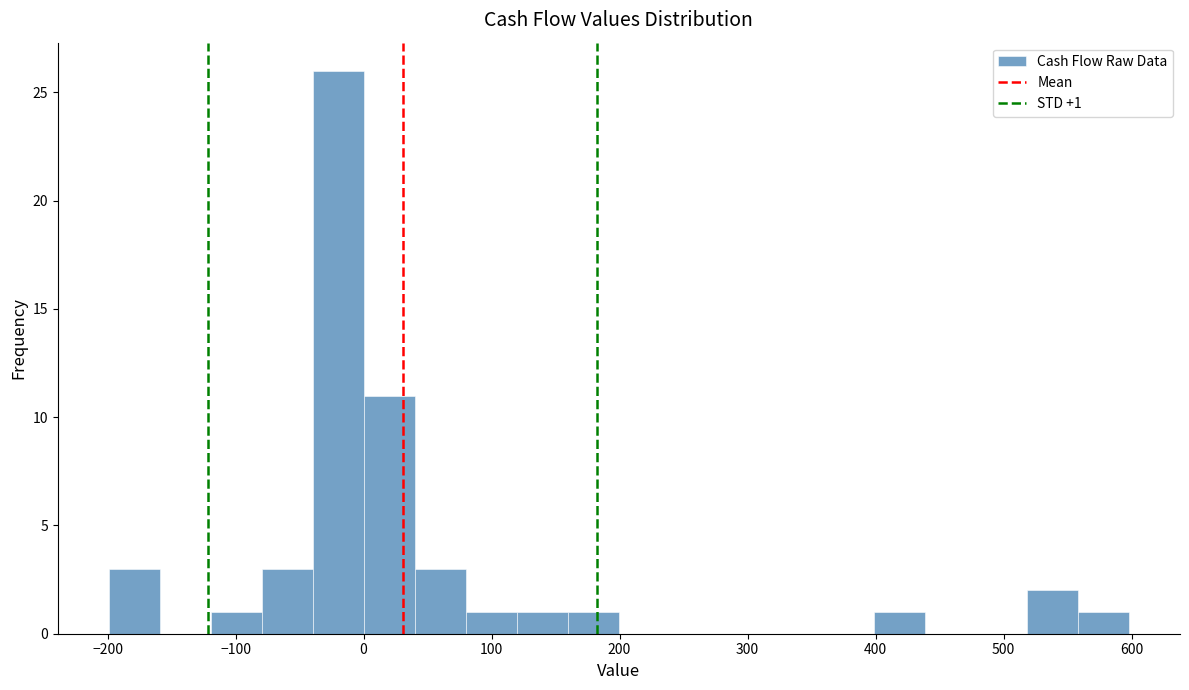

Read against the x-axis, roughly where is the centre of the tallest bar?

-20